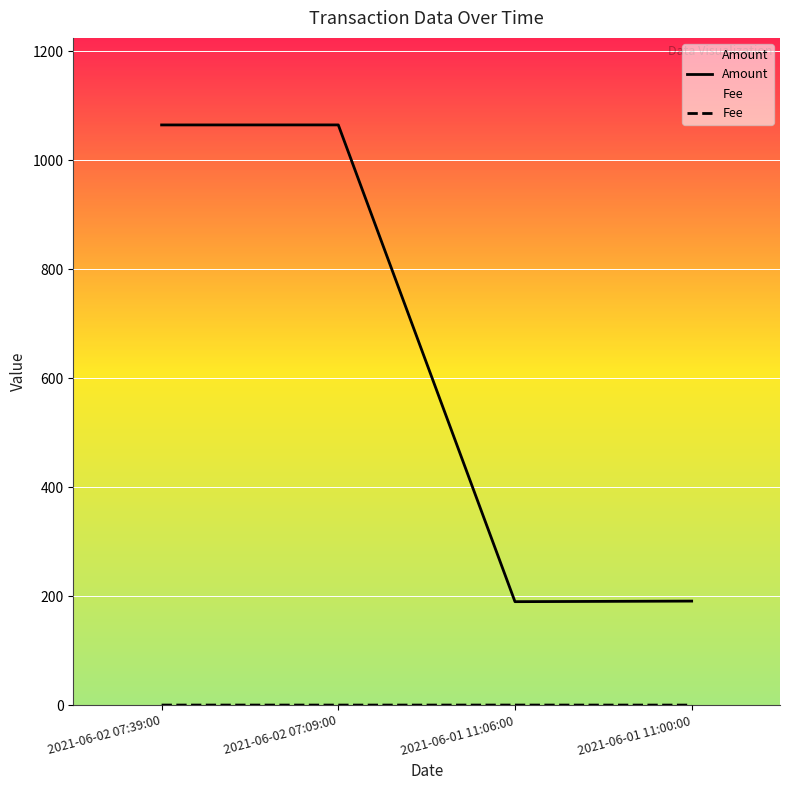

The Amount series shows 190.9 at 2021-06-01 11:00:00. True or false?

True